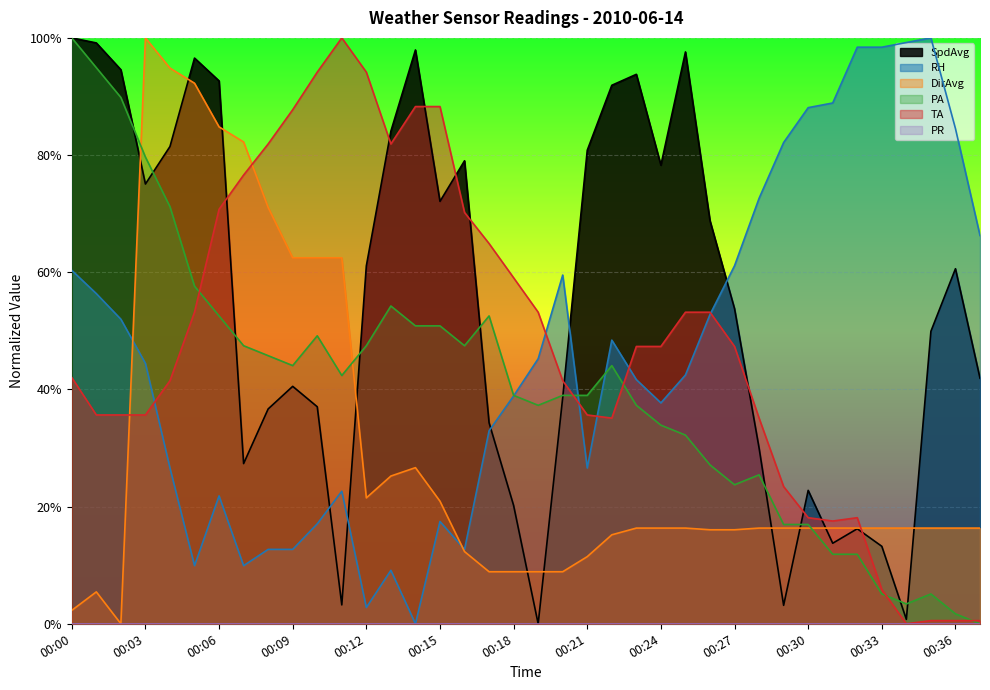

Which series changed the most between 00:00 and 00:10?

SpdAvg